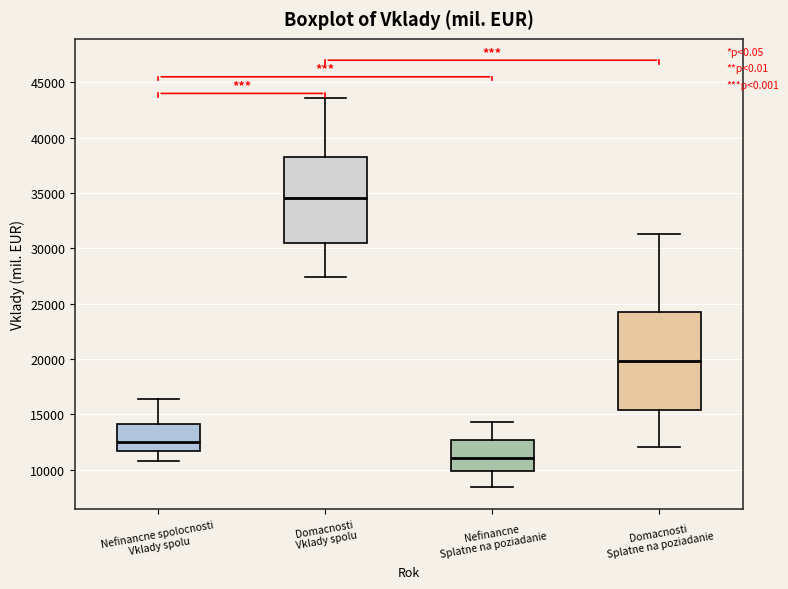

Reading left to right, read every box against the y-axis: the position of its median line, the range the box covers, and the ends of its whiskers. The values are not printed on the chart, so give them approximately, as read against the axis.

Nefinancne spolocnosti Vklady spolu: median 12500, box 11500 to 14000, whiskers 11000 to 16500
Domacnosti Vklady spolu: median 34500, box 30500 to 38500, whiskers 27500 to 43500
Nefinancne Splatne na poziadanie: median 11000, box 10000 to 12500, whiskers 8500 to 14500
Domacnosti Splatne na poziadanie: median 20000, box 15500 to 24000, whiskers 12000 to 31500